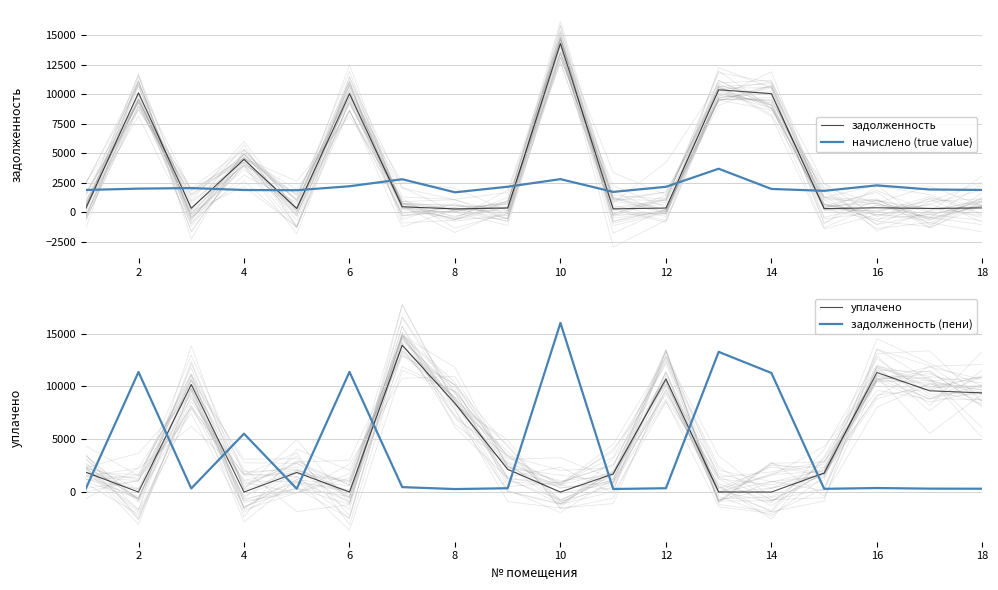

How many distinct data groups are displayed?

4